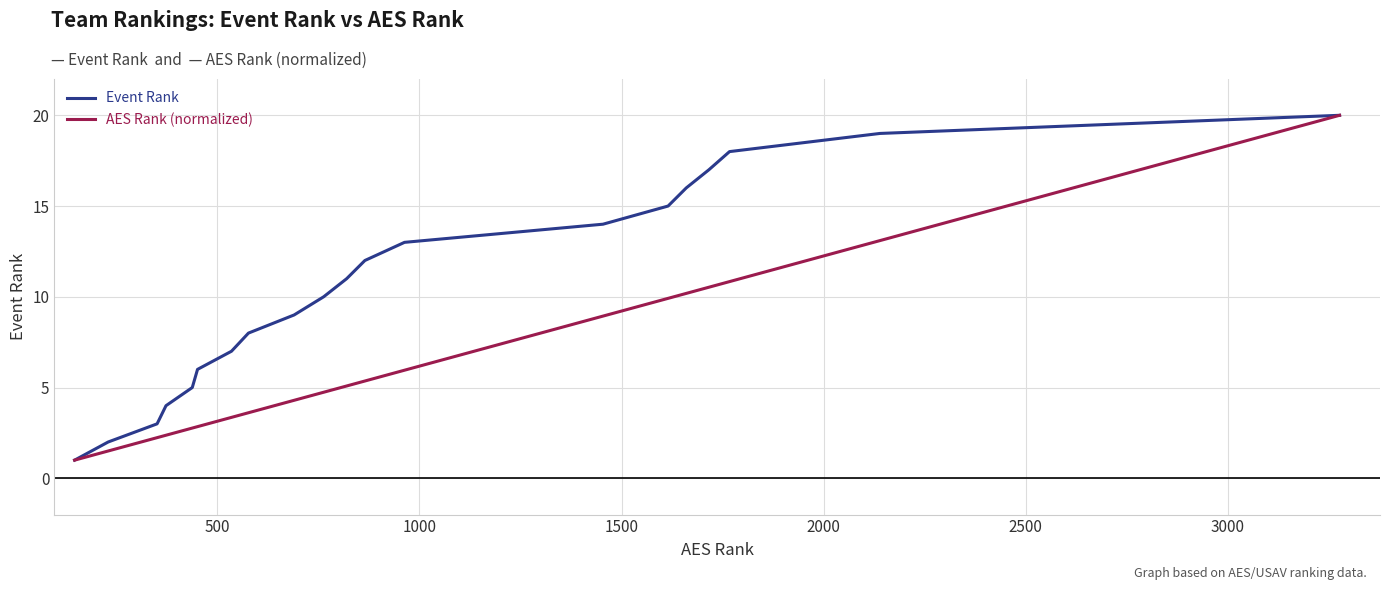

Which series has the largest total across all categories?

Event Rank